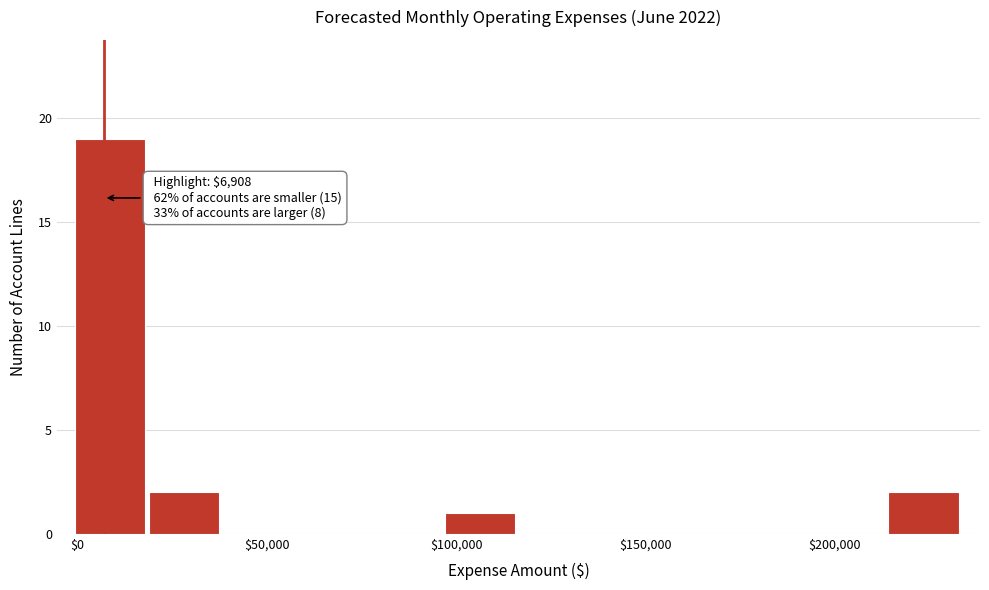

Around what value on the x-axis is the tallest bar? Give the approximate position of its centre, as read against the axis.

10000